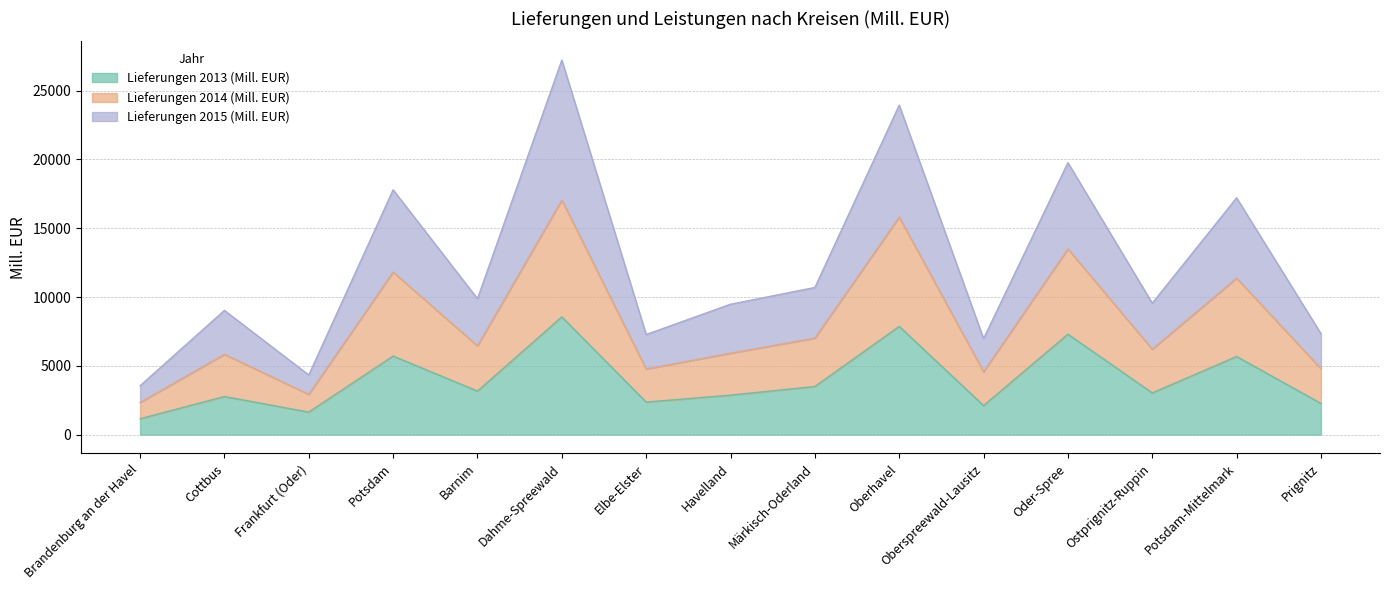

True or false: Lieferungen 2013 (Mill. EUR) has a value of 3164 at Barnim.

True